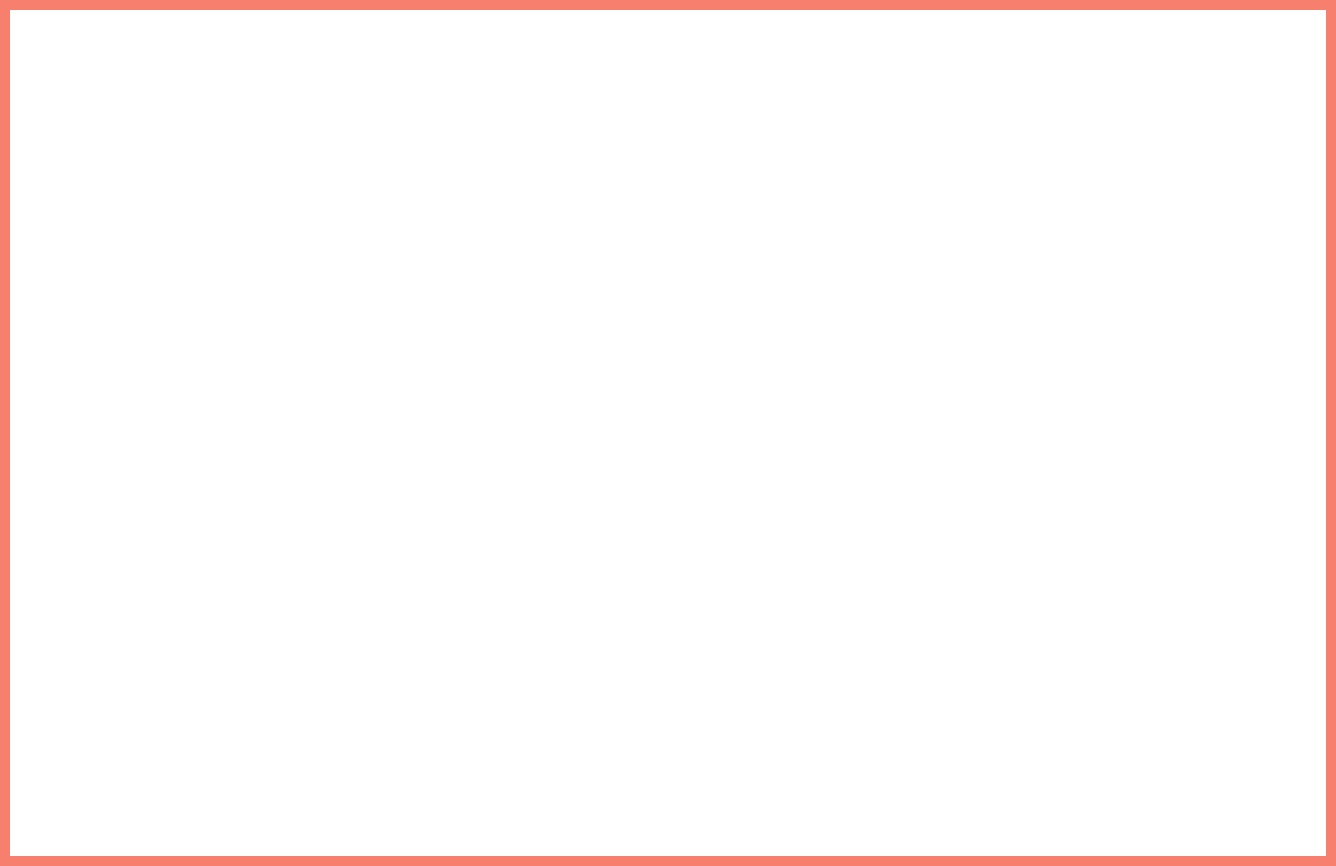

The pct65 slice represents 20% of the pie. True or false?

False